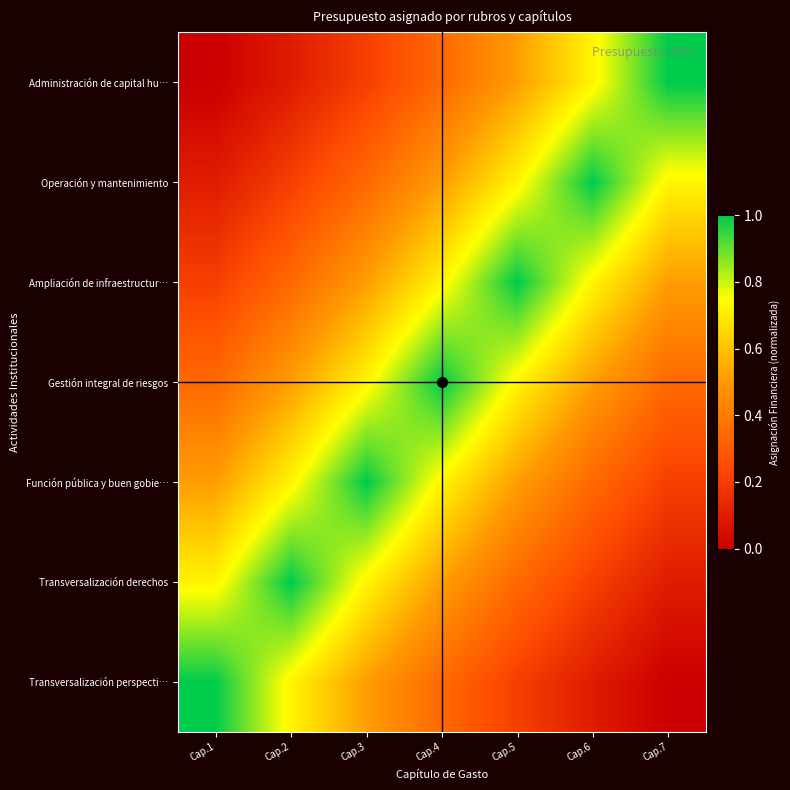

Reading left to right, what are all the values shown in this chart?

Transversalización perspecti…: Cap.1=1.0	Cap.2=0.7	Cap.3=0.5	Cap.4=0.3	Cap.5=0.2	Cap.6=0.1	Cap.7=0.0
Transversalización derechos: Cap.1=0.7	Cap.2=1.0	Cap.3=0.7	Cap.4=0.5	Cap.5=0.3	Cap.6=0.2	Cap.7=0.1
Función pública y buen gobie…: Cap.1=0.5	Cap.2=0.7	Cap.3=1.0	Cap.4=0.7	Cap.5=0.5	Cap.6=0.3	Cap.7=0.2
Gestión integral de riesgos: Cap.1=0.3	Cap.2=0.5	Cap.3=0.7	Cap.4=1.0	Cap.5=0.7	Cap.6=0.5	Cap.7=0.3
Ampliación de infraestructur…: Cap.1=0.2	Cap.2=0.3	Cap.3=0.5	Cap.4=0.7	Cap.5=1.0	Cap.6=0.7	Cap.7=0.5
Operación y mantenimiento: Cap.1=0.1	Cap.2=0.2	Cap.3=0.3	Cap.4=0.5	Cap.5=0.7	Cap.6=1.0	Cap.7=0.7
Administración de capital hu…: Cap.1=0.0	Cap.2=0.1	Cap.3=0.2	Cap.4=0.3	Cap.5=0.5	Cap.6=0.7	Cap.7=1.0